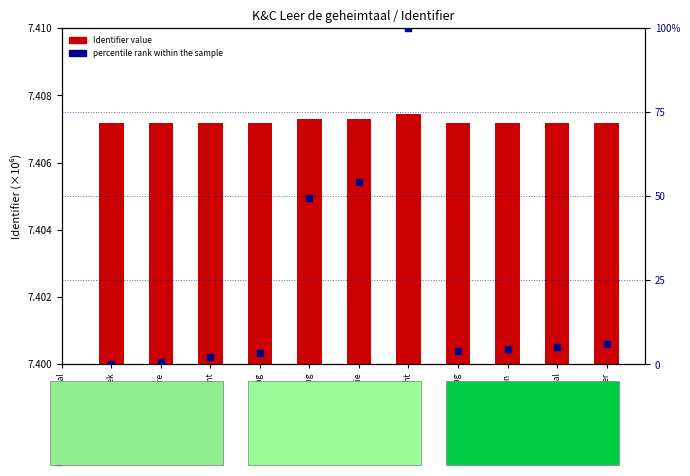

What is the change in value from 2. Jij begint to 3. Aan de slag?

+1.1